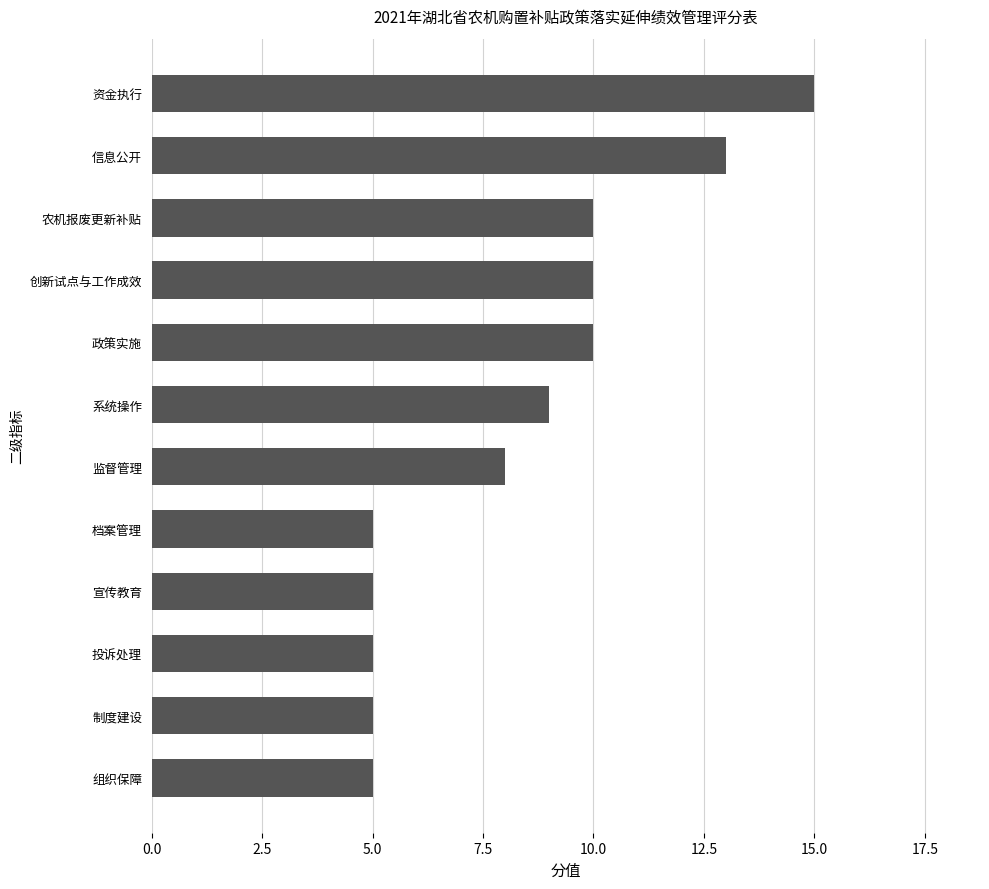

What is the difference between the second highest and minimum values?

8